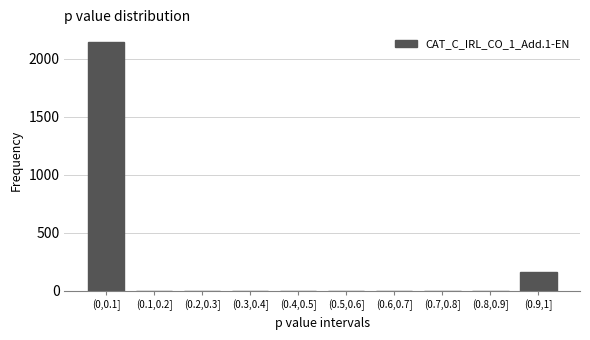

Reading left to right, what are all the values shown in this chart?

(0,0.1]=2146	(0.1,0.2]=0	(0.2,0.3]=0	(0.3,0.4]=0	(0.4,0.5]=0	(0.5,0.6]=0	(0.6,0.7]=0	(0.7,0.8]=0	(0.8,0.9]=0	(0.9,1]=160